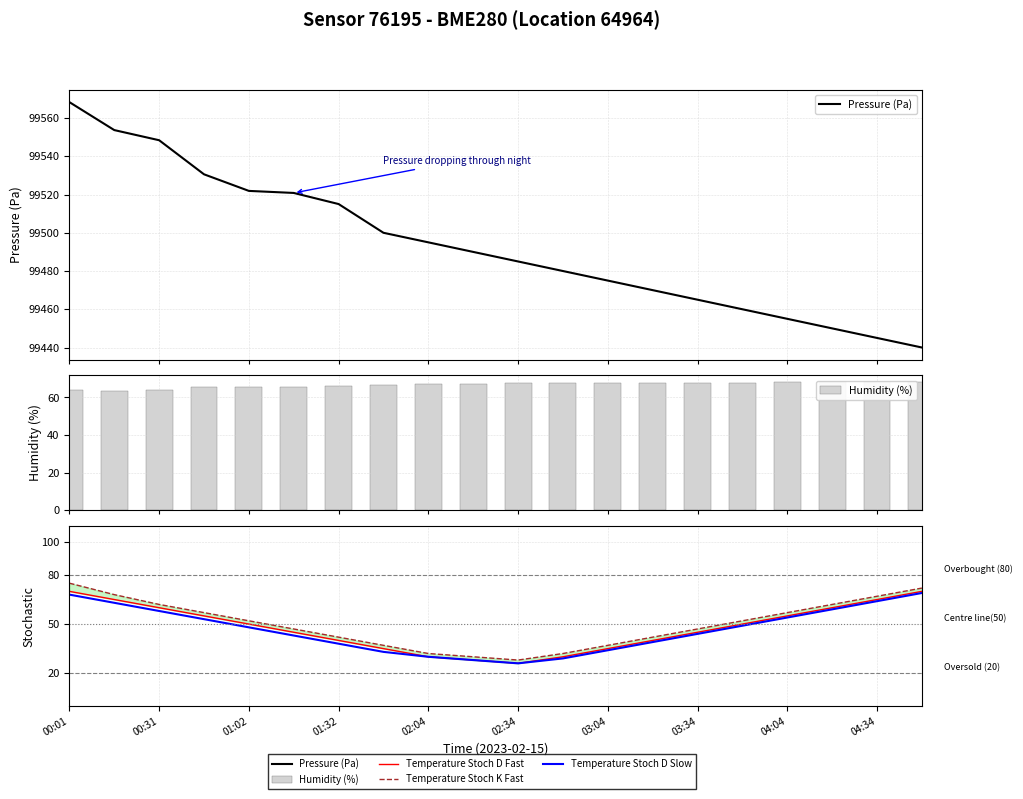

True or false: Temperature Stoch D Fast has a value of 26.0 at 02:34.

True